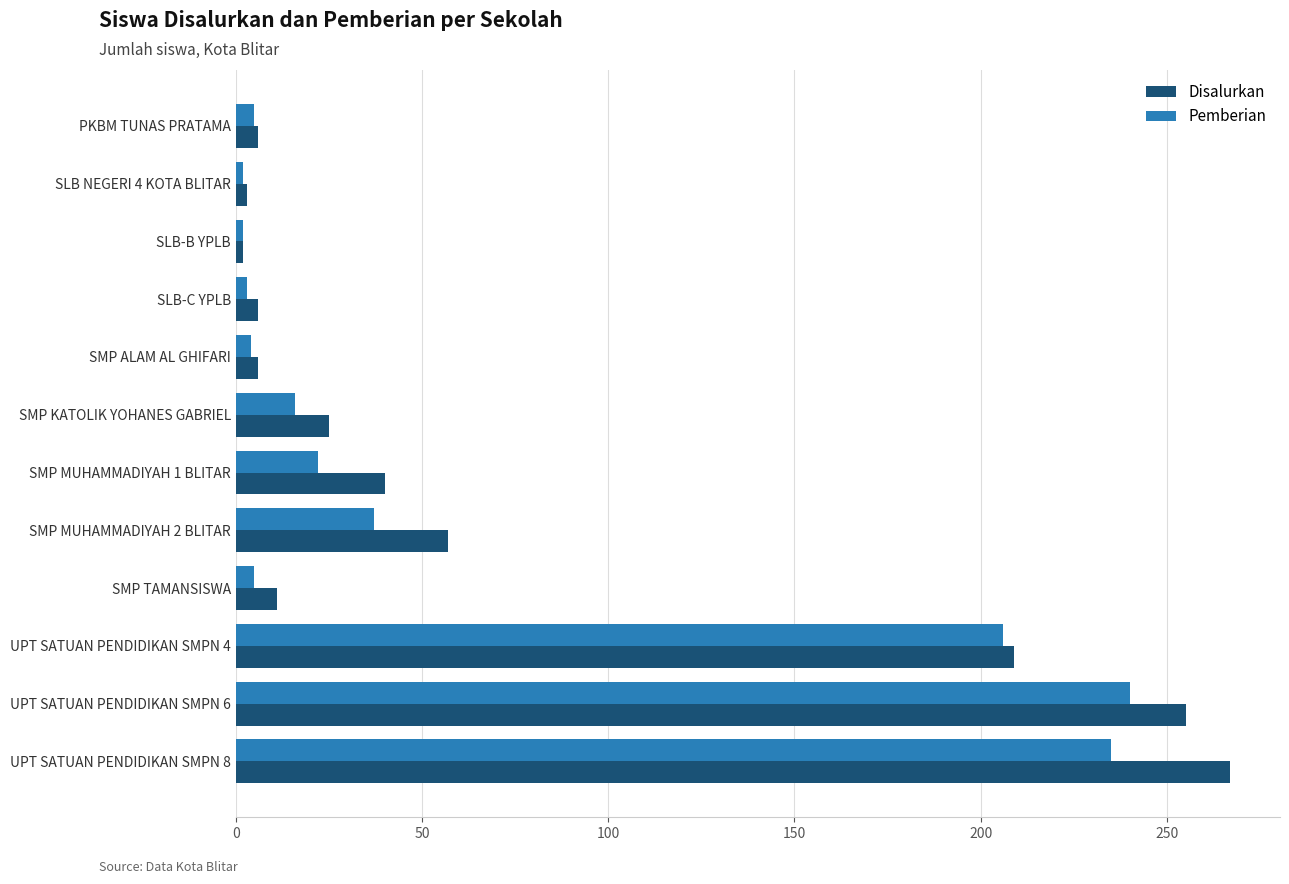

Which series changed the most between SMP MUHAMMADIYAH 1 BLITAR and UPT SATUAN PENDIDIKAN SMPN 4?

Pemberian